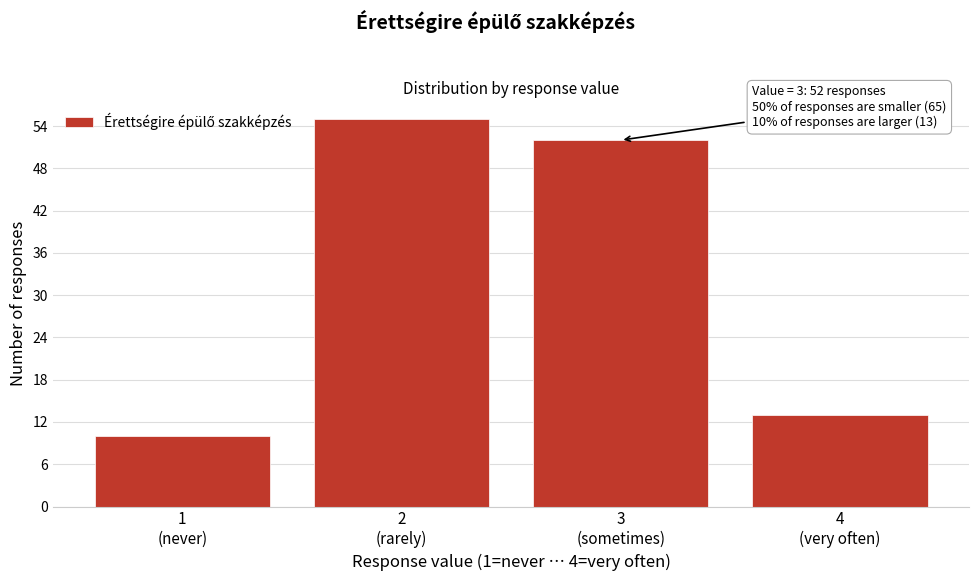

Reading left to right, extract all data points from this chart.

10	55	52	13